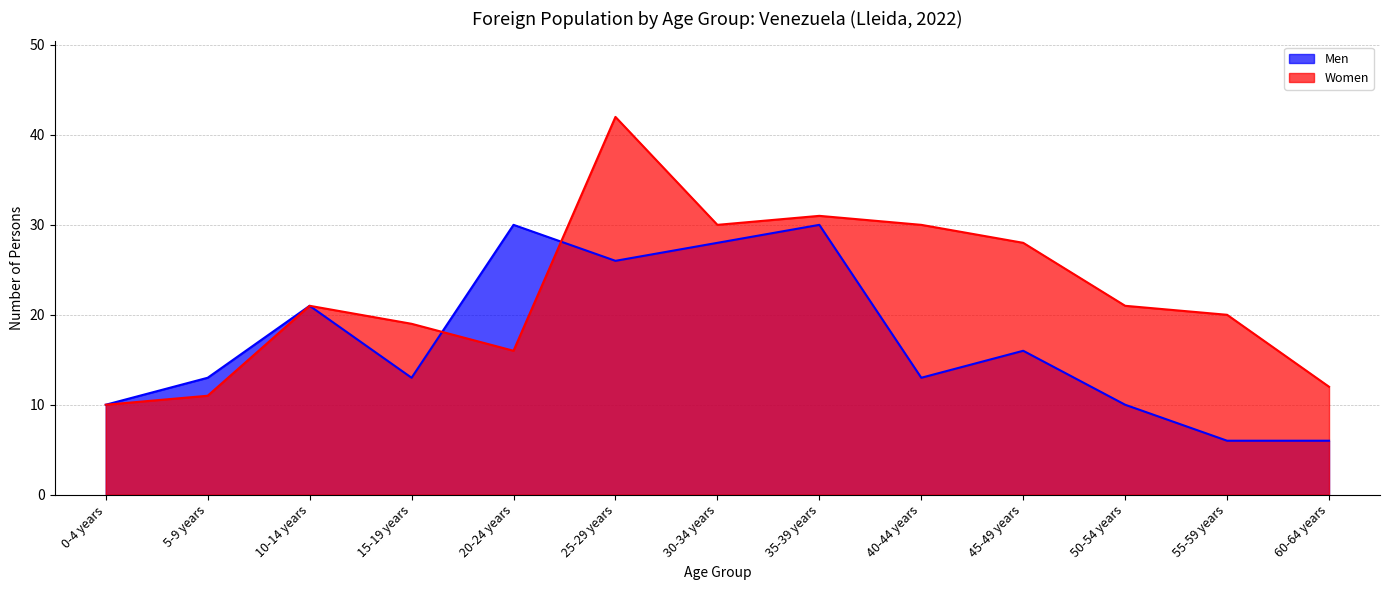

What is the sum of the Men values at 40-44 years and 20-24 years?

43